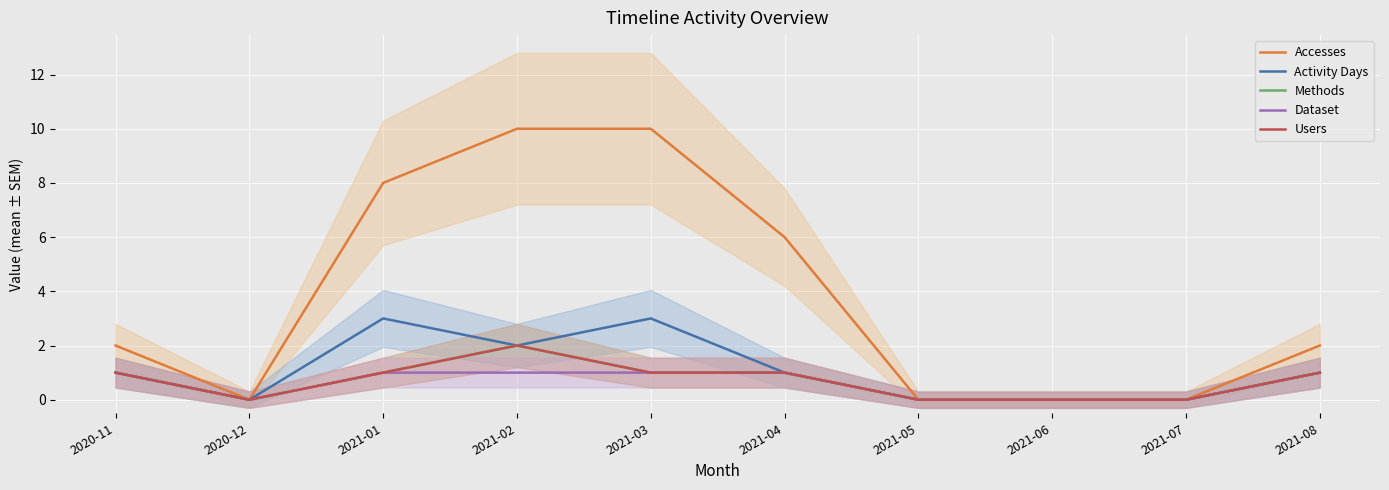

At which label does Activity Days first exceed 1?

2021-01